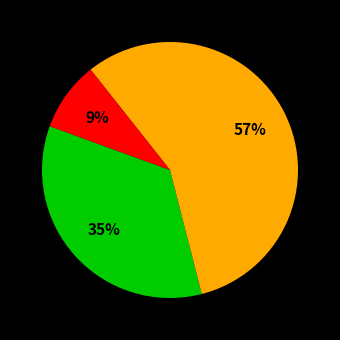

Does any single category account for the majority?

Yes